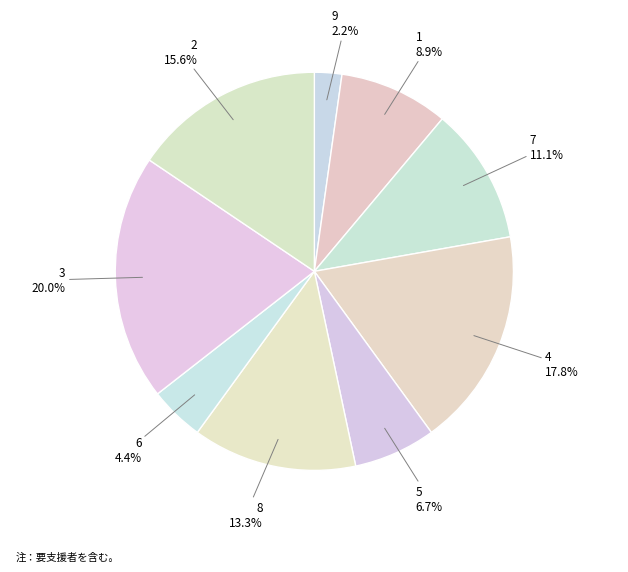

What is the smallest slice in the pie chart?

9